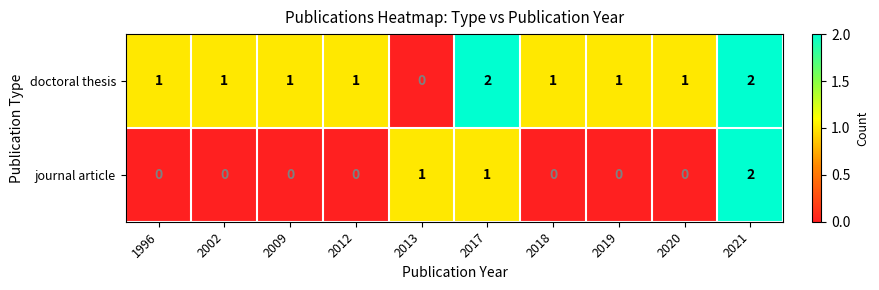

Count the number of data series in this chart.

2